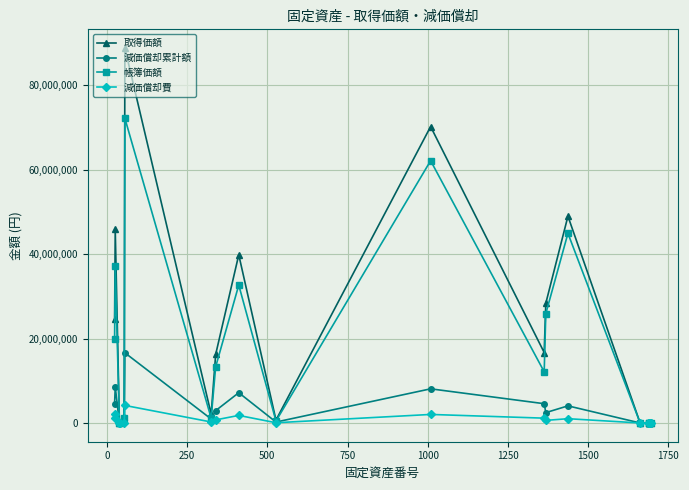

True or false: 減価償却累計額 has more than 2 points higher than both neighbors.

True